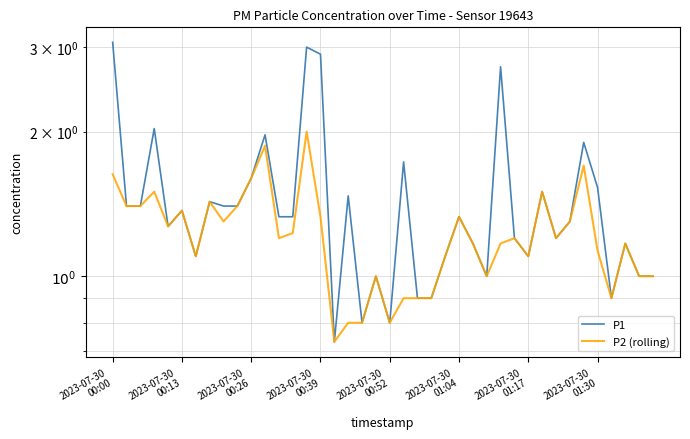

What position from the right is 2023-07-30 00:39?

25